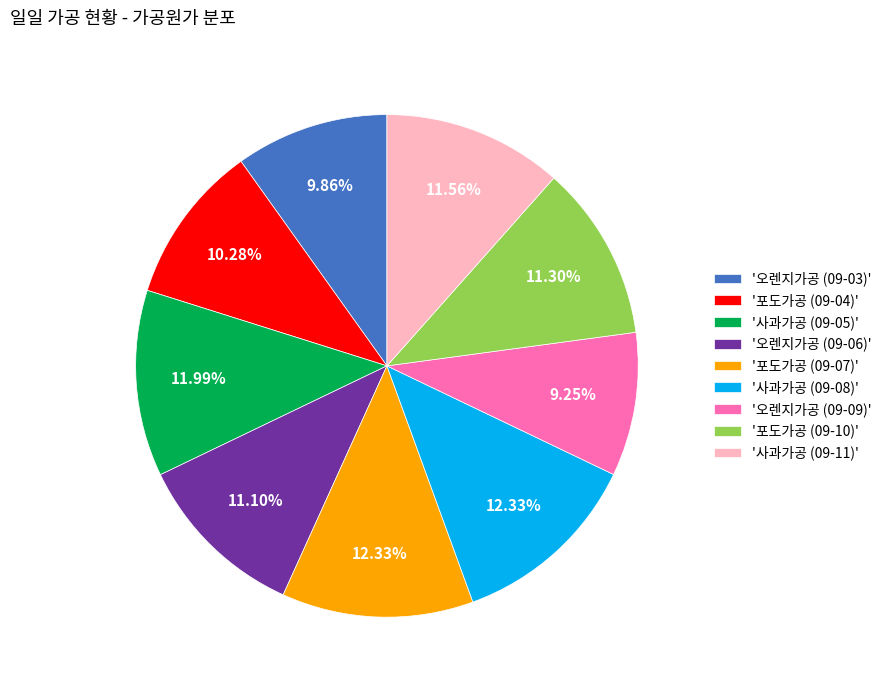

Does any single category account for the majority?

No